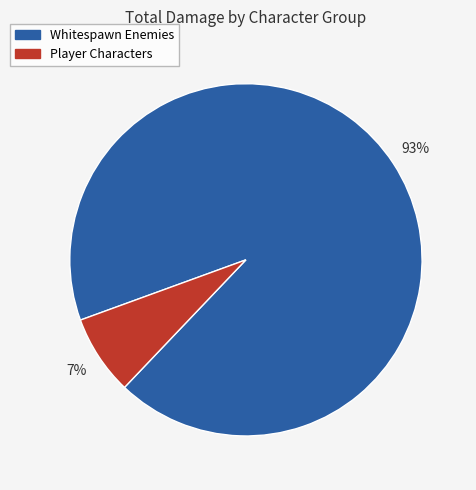

To the nearest percent, what is the average slice percentage?

50%